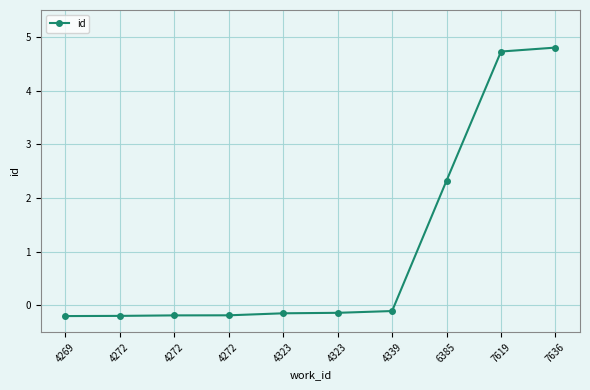

How many categories are shown in the chart?

10